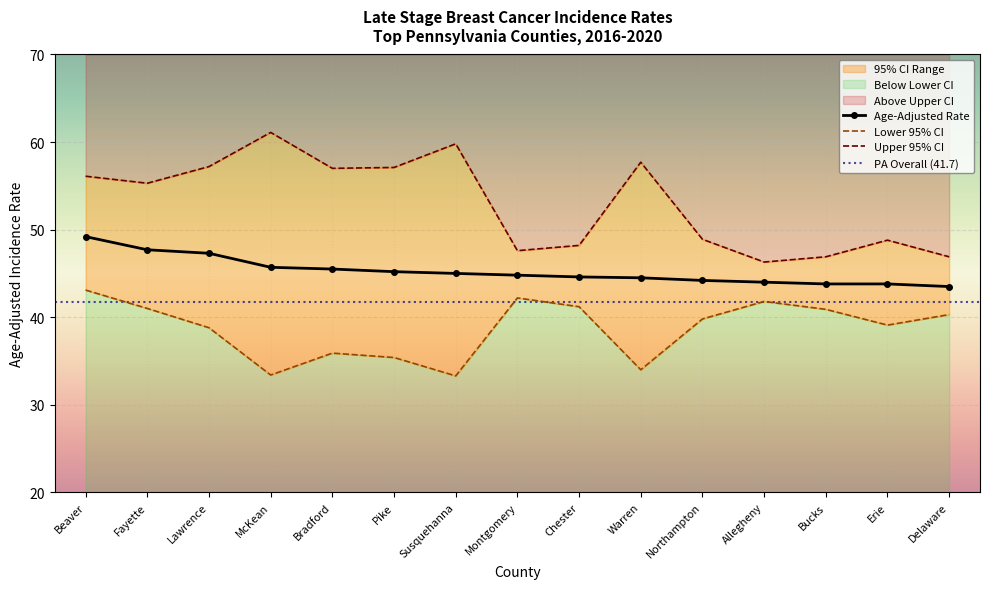

What is the greatest value displayed?

61.1